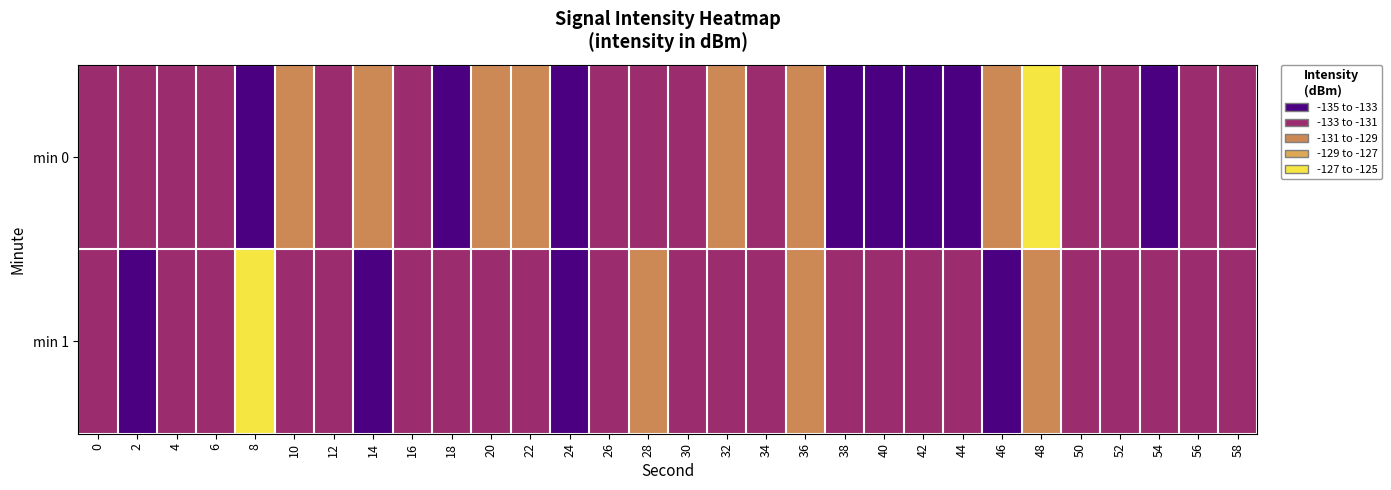

Reading left to right, extract all data points from this chart.

min 0: 0=-131.3	2=-132.0	4=-131.7	6=-131.8	8=-133.2	10=-130.4	12=-132.0	14=-130.6	16=-132.8	18=-133.6	20=-129.3	22=-130.5	24=-134.0	26=-132.9	28=-131.8	30=-131.4	32=-129.9	34=-132.1	36=-129.6	38=-133.2	40=-133.9	42=-133.9	44=-133.9	46=-130.7	48=-125.8	50=-131.3	52=-131.4	54=-133.1	56=-132.3	58=-131.3
min 1: 0=-132.2	2=-133.6	4=-131.5	6=-131.4	8=-126.5	10=-131.4	12=-132.8	14=-133.4	16=-131.7	18=-132.1	20=-131.5	22=-132.1	24=-133.2	26=-131.8	28=-130.9	30=-132.5	32=-131.2	34=-133.0	36=-130.7	38=-132.8	40=-131.6	42=-132.3	44=-131.9	46=-133.1	48=-130.5	50=-131.7	52=-132.9	54=-131.3	56=-132.6	58=-131.1